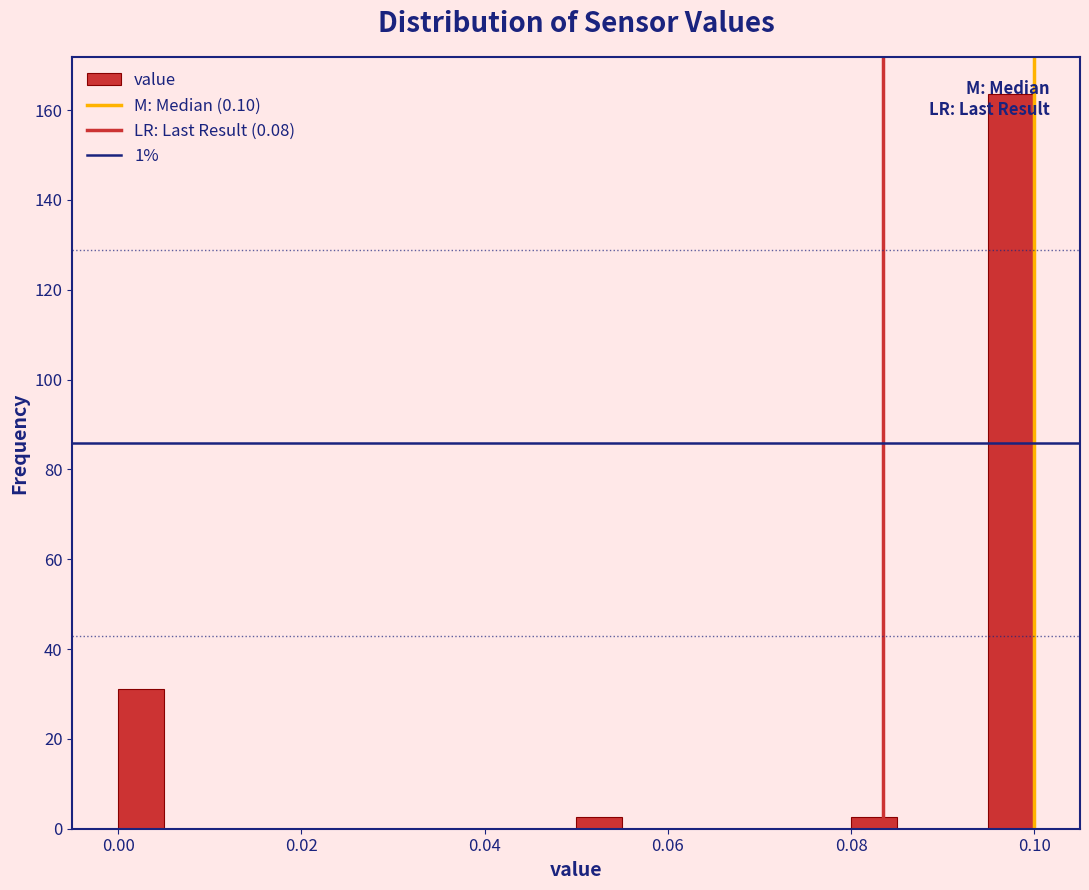

Read against the x-axis, roughly where is the centre of the tallest bar?

0.098